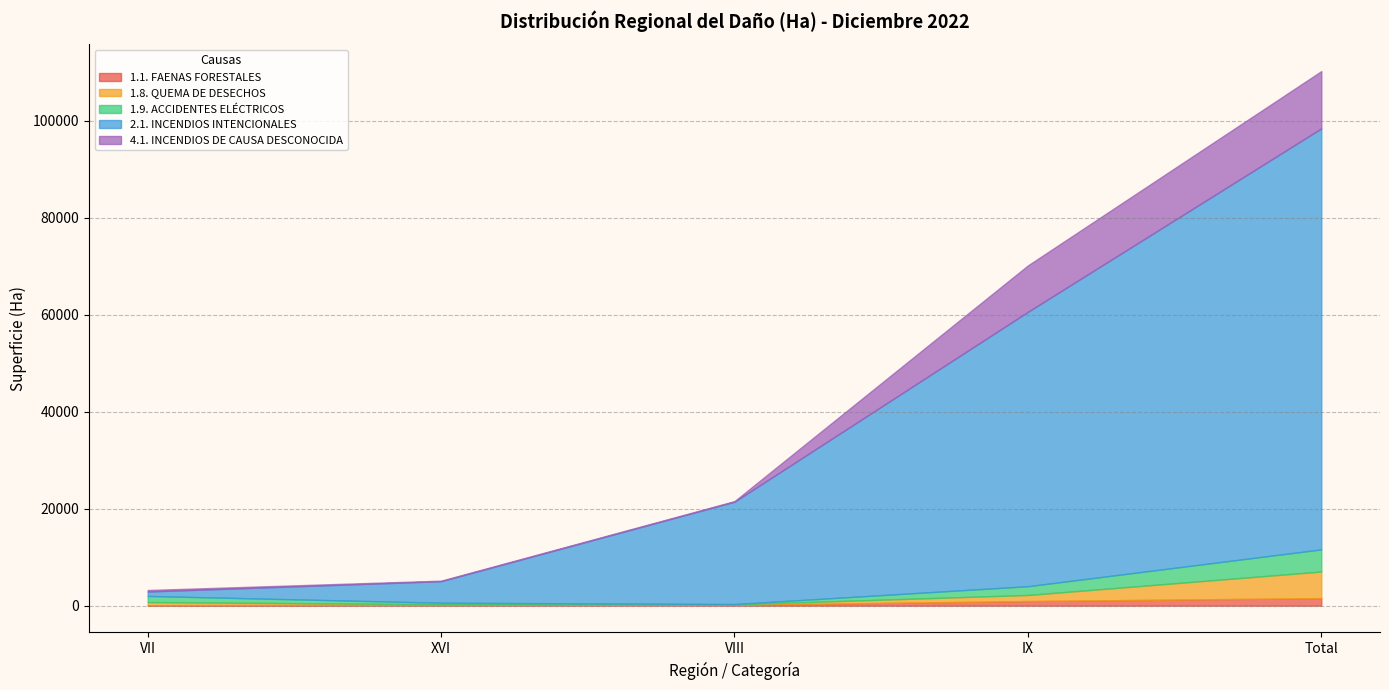

What is the value of the 4.1. INCENDIOS DE CAUSA DESCONOCIDA point at the 1st from the left?

311.2